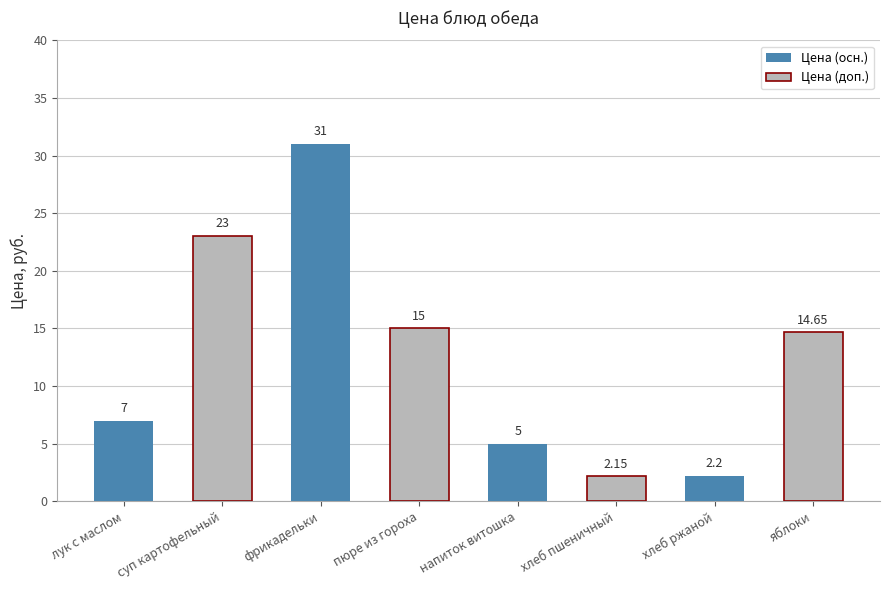

The chart shows a value of 14.7 at яблоки. True or false?

True